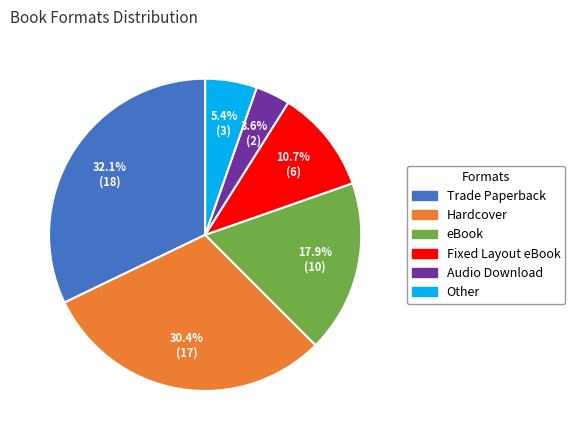

Between eBook and Fixed Layout eBook, which is larger?

eBook